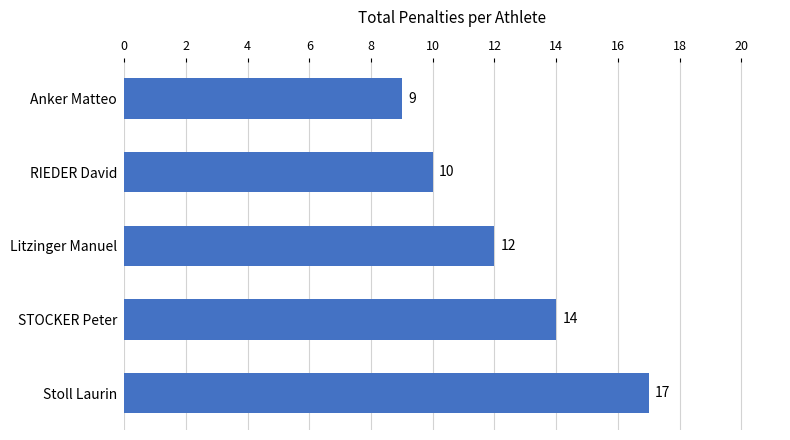

How many values are below 12?

2